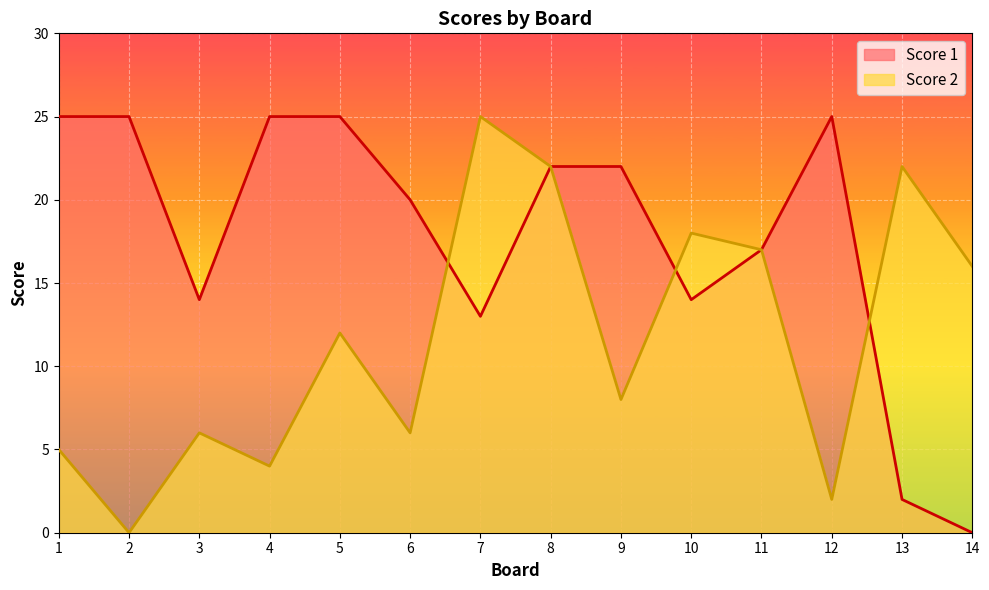

Where does the Score 1 series first go above 22?

1